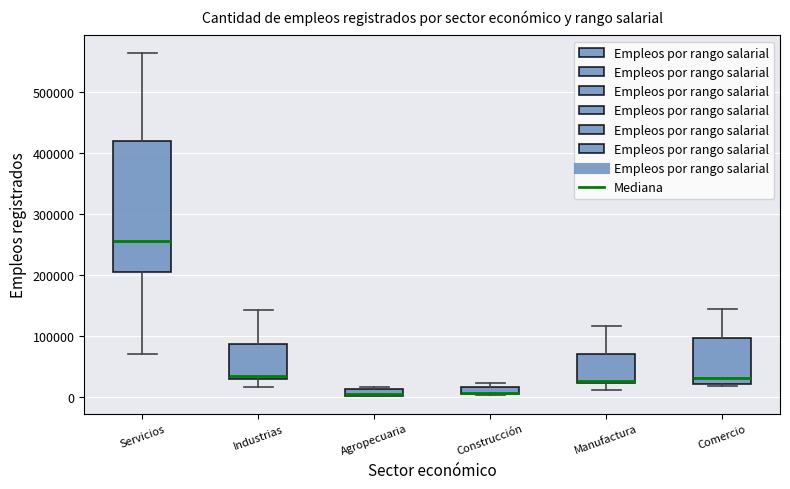

Which box has the highest median line?

Servicios